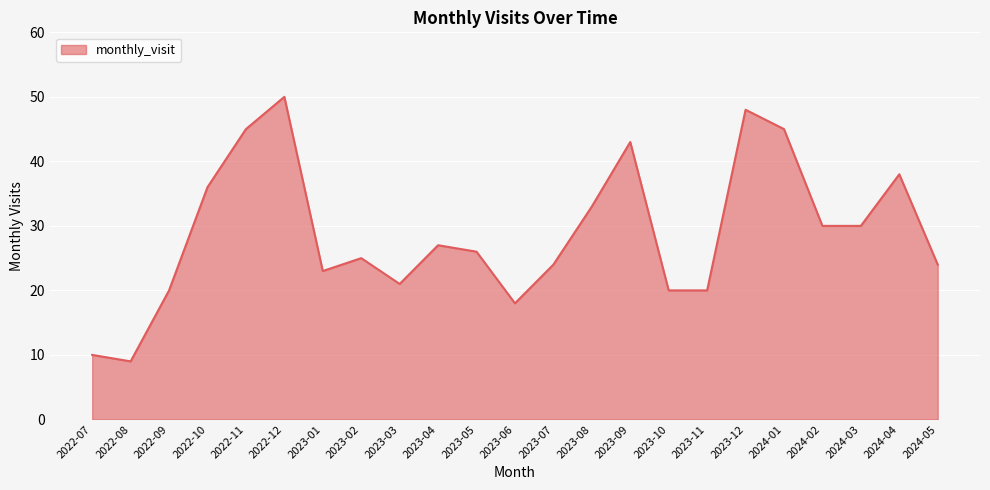

What value does the data have at 2023-08?

33